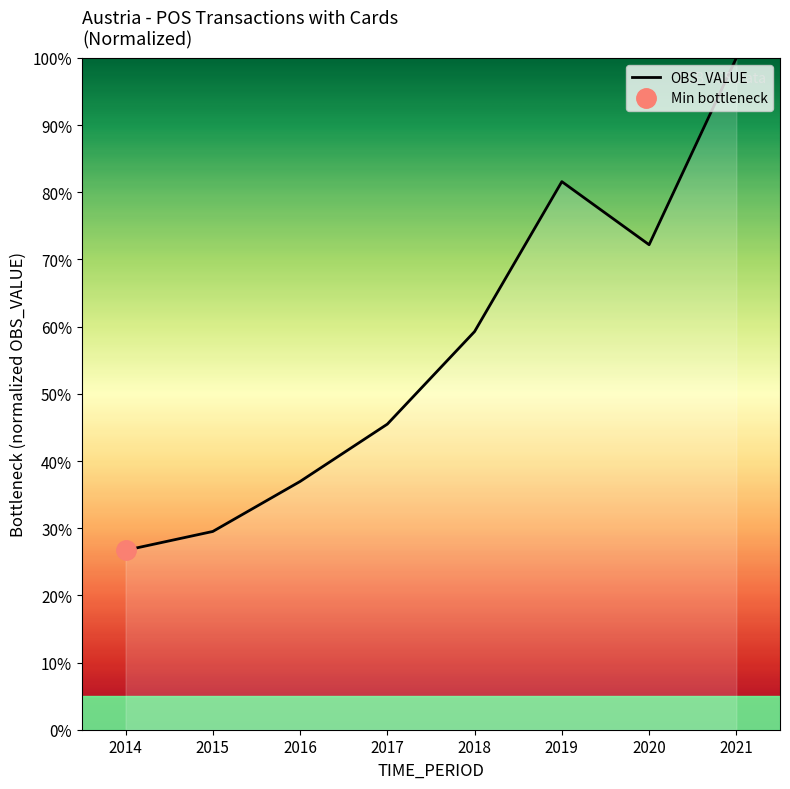

How many interior local peaks (higher than both neighbors) does the data have?

1